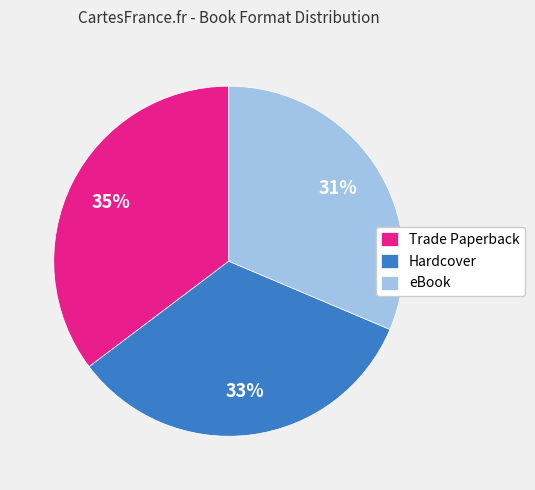

To the nearest percent, what is the difference between the Trade Paperback and Hardcover slice percentages?

2%